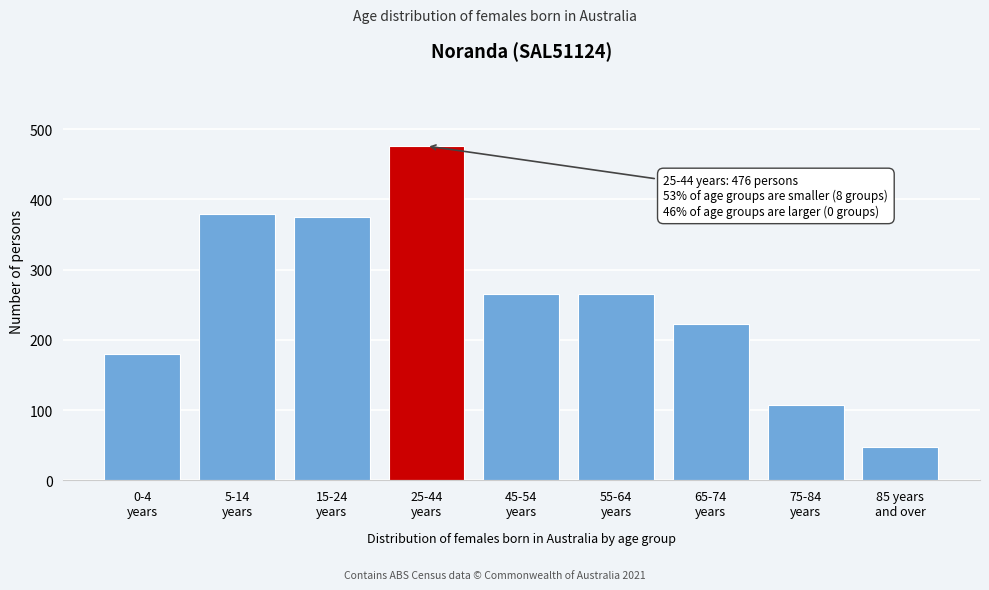

What is the greatest value displayed?

476